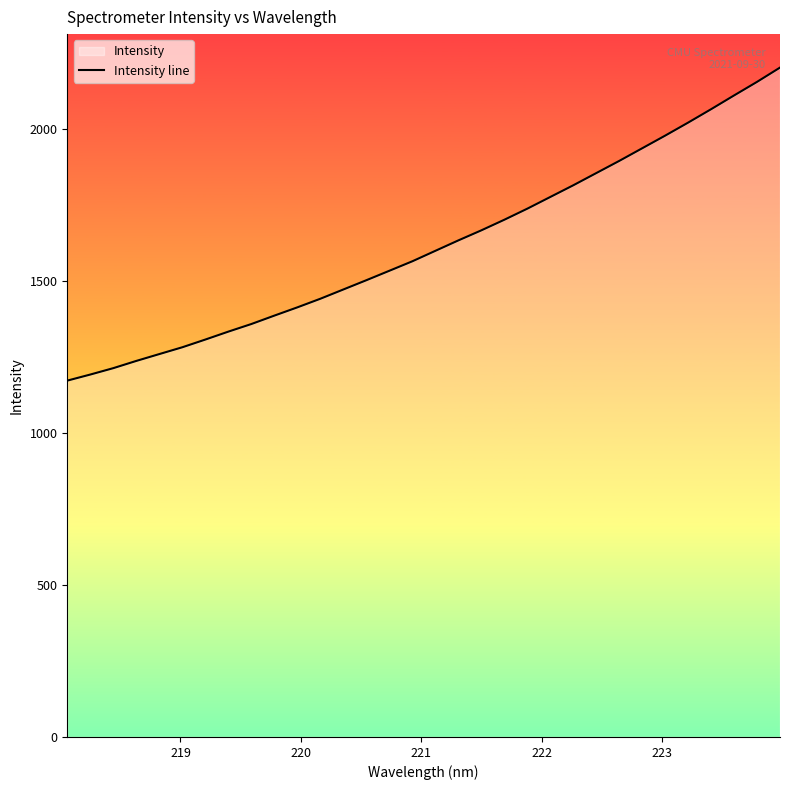

What is the greatest value displayed?

2202.0